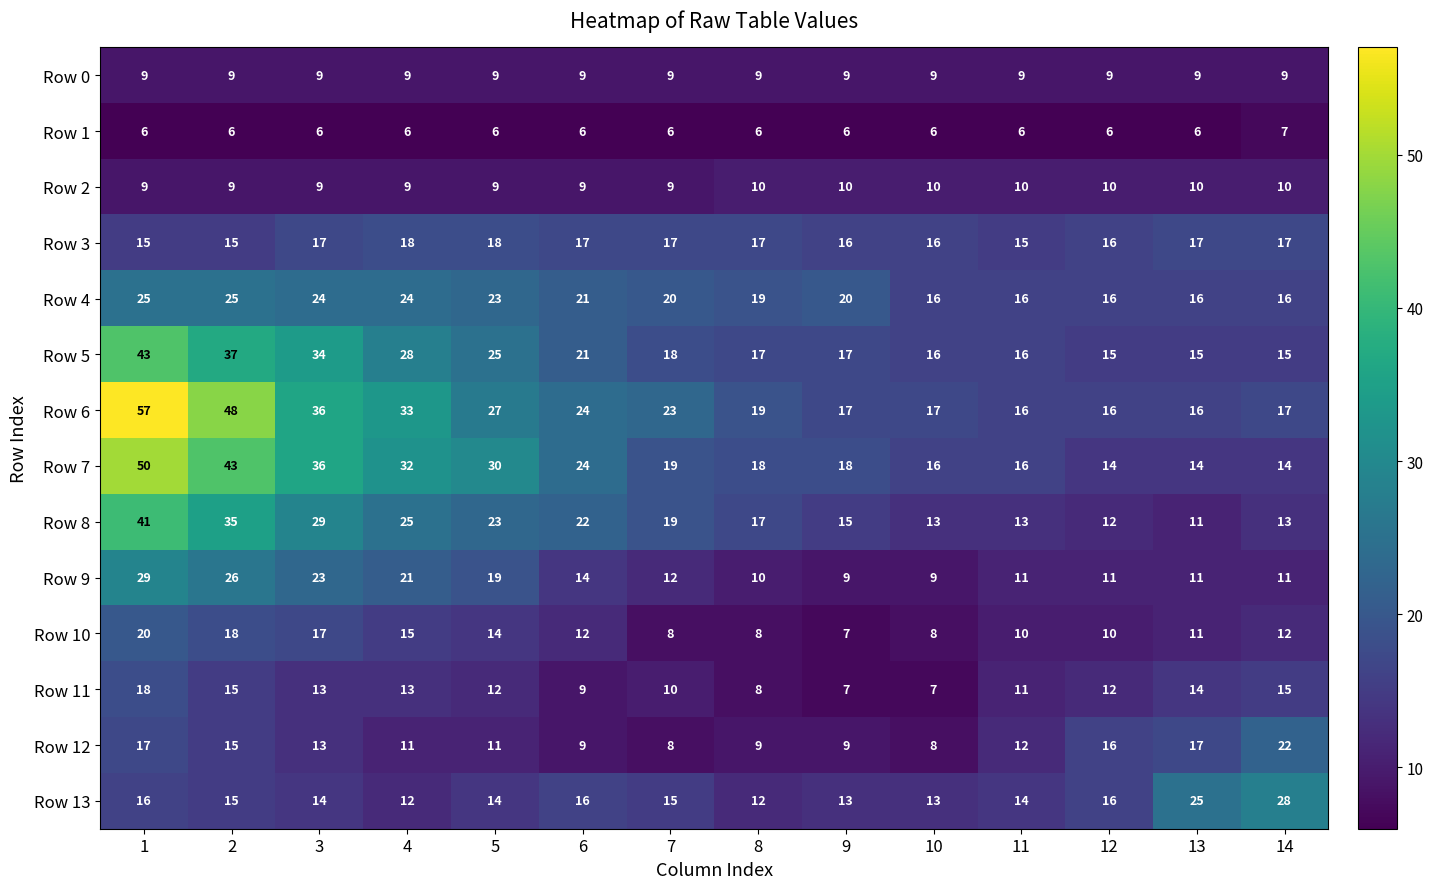

The value of Row 5 at 8 is 25. True or false?

False